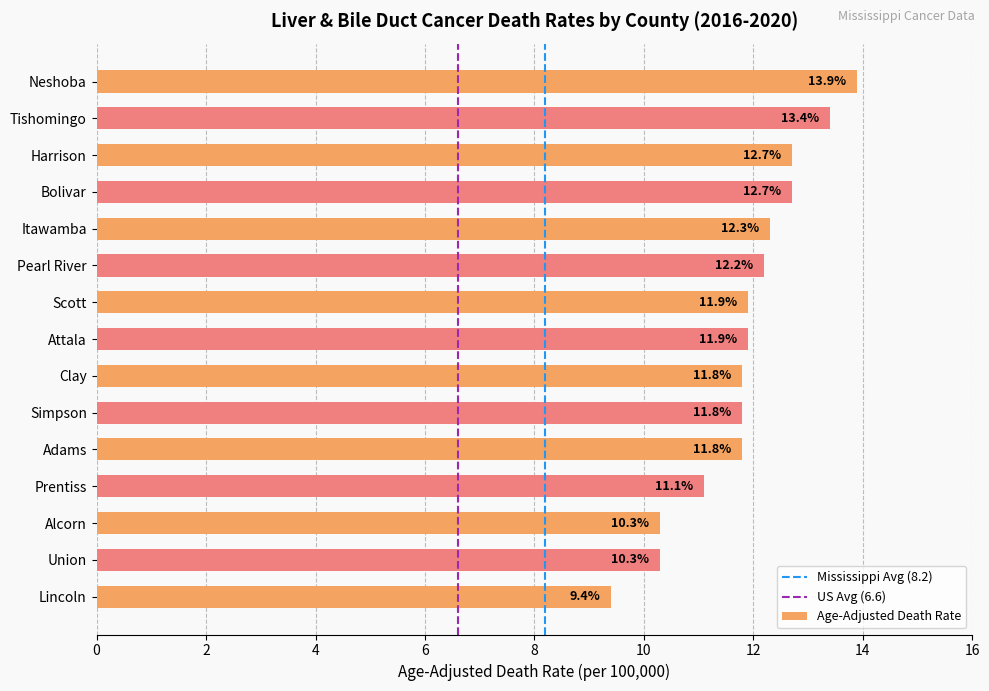

Are the bars grouped side by side (vs. stacked)?

No